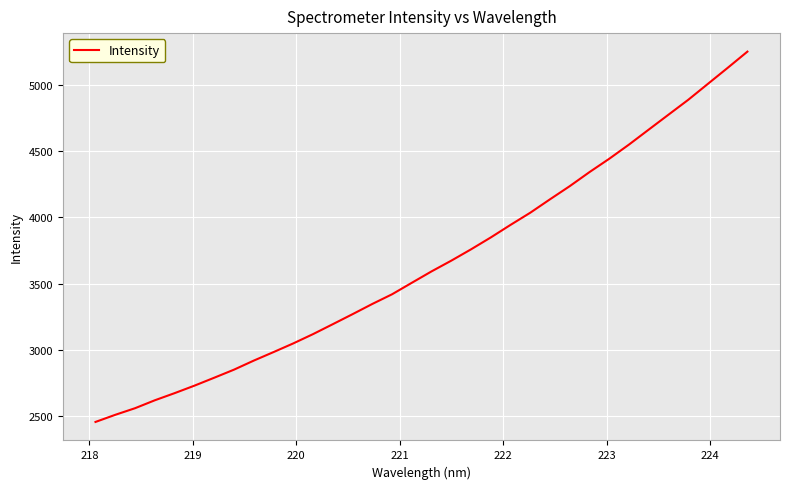

What is the smallest value displayed?

2456.4